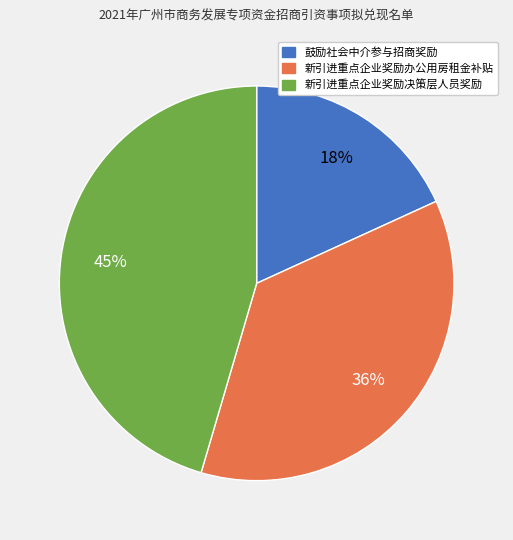

True or false: 新引进重点企业奖励办公用房租金补贴 accounts for 28% of the total.

False